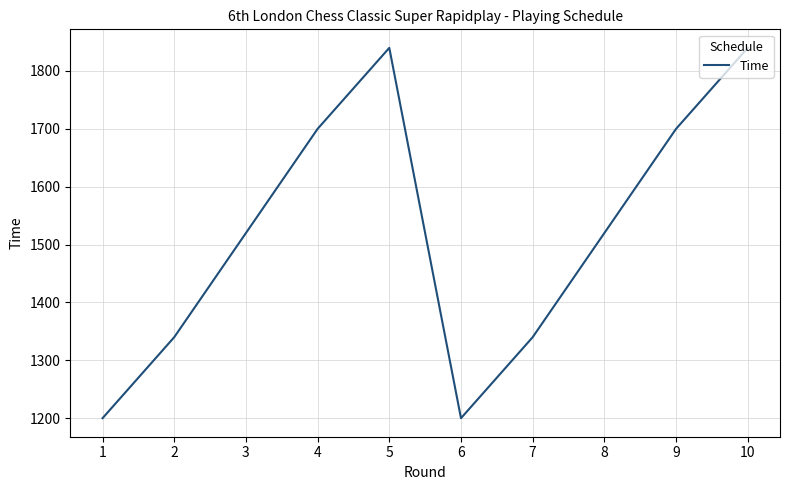

True or false: the data shows 2469 at 10.

False